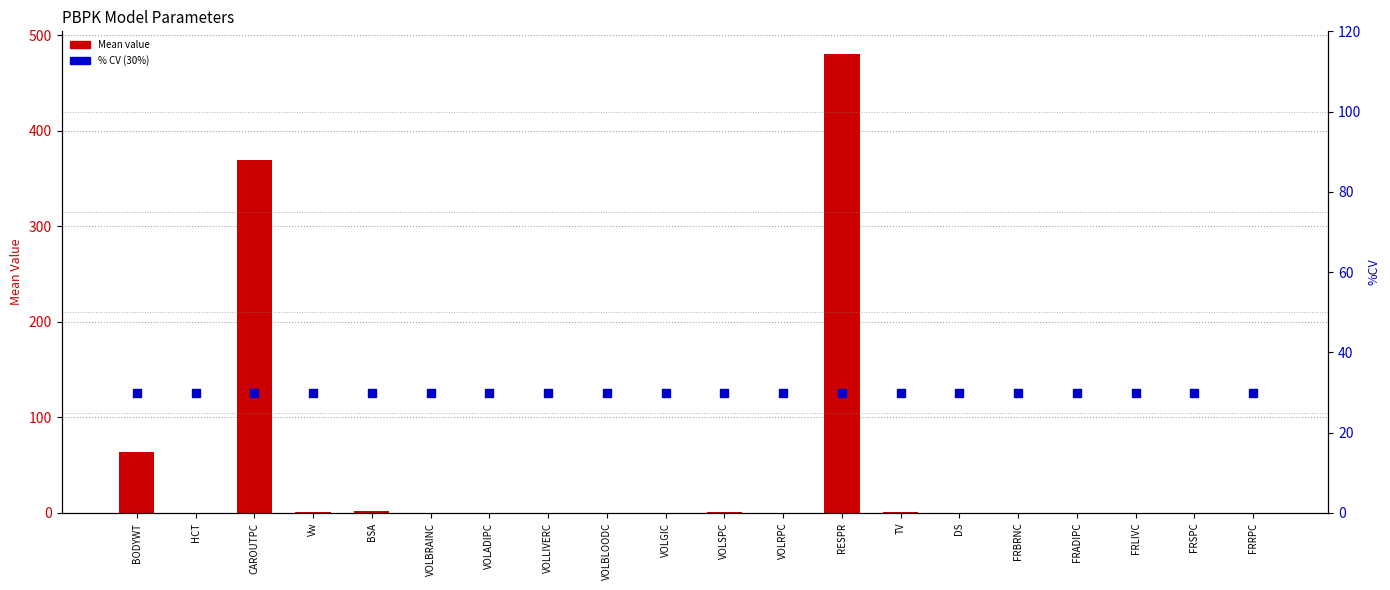

Which series reaches the maximum Y coordinate?

Mean value